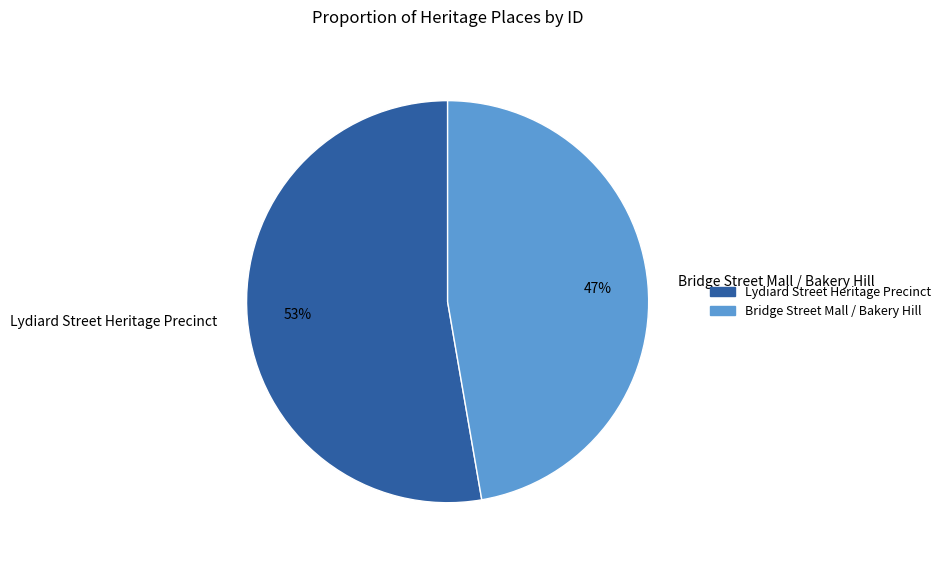

To the nearest percent, what portion does Bridge Street Mall / Bakery Hill represent?

47%